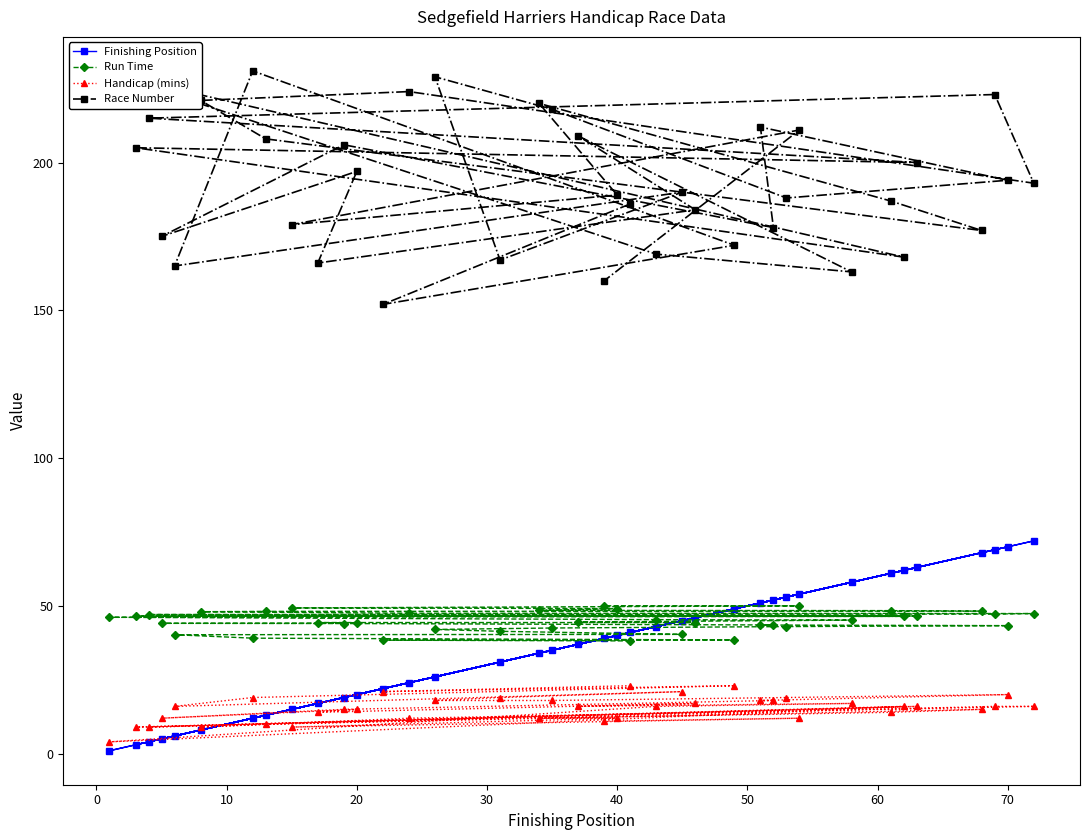

At how many categories does at least one series exceed 65?

38